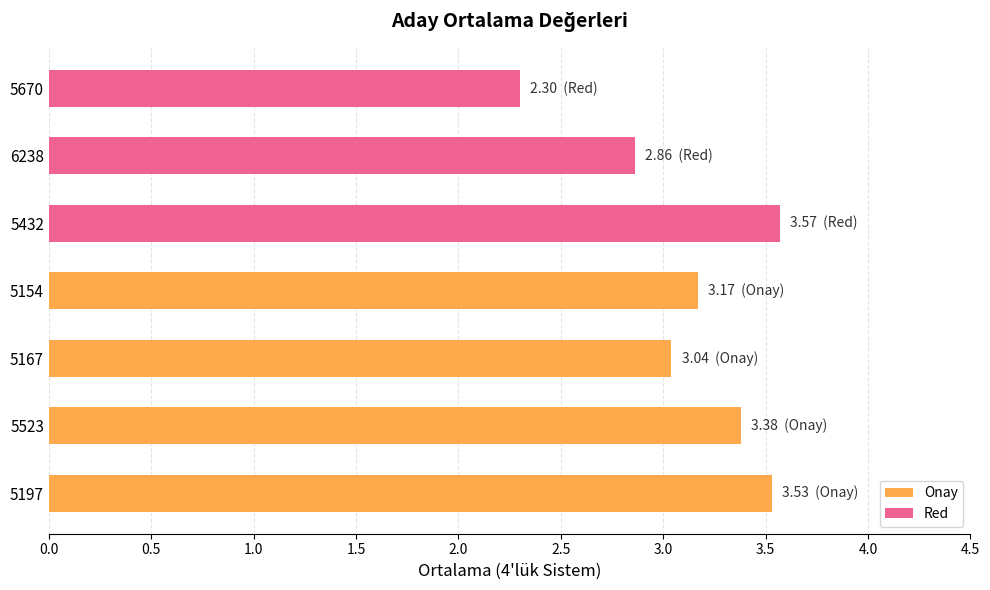

List the labels in order of value, smallest first.

5670, 6238, 5167, 5154, 5523, 5197, 5432